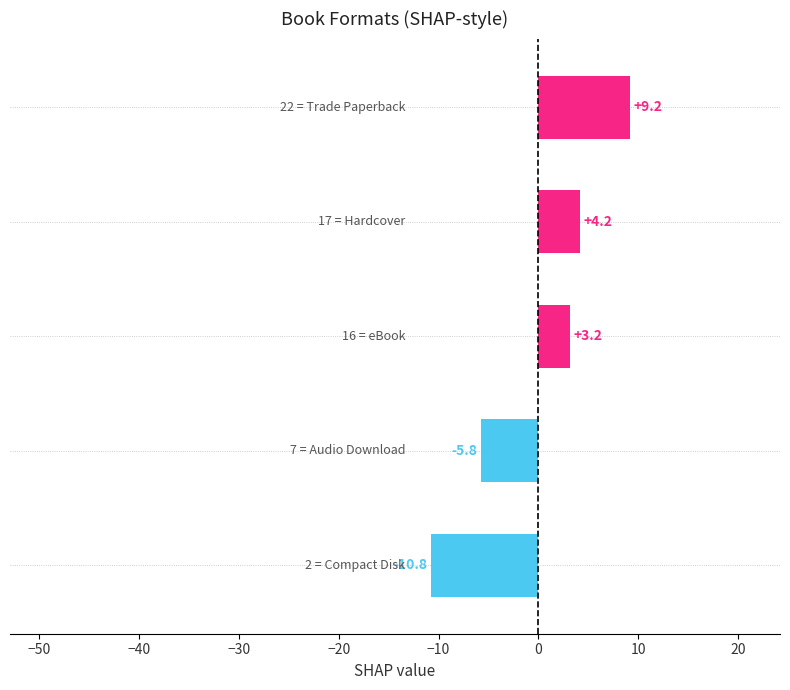

What is the value of the 5th bar from the top?

-10.8